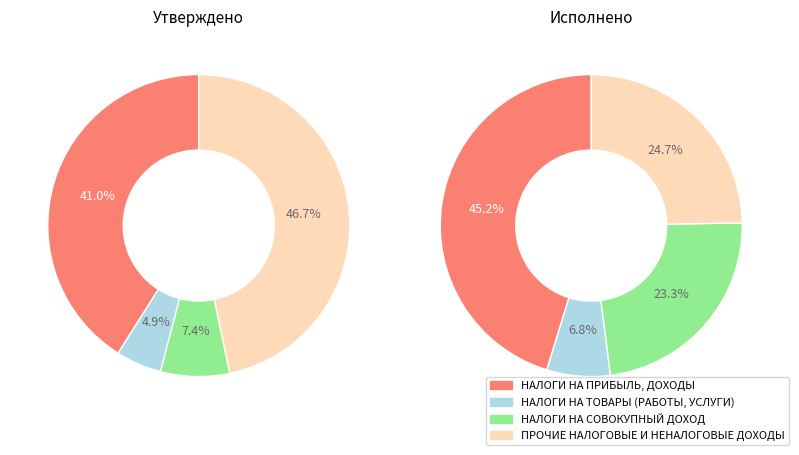

Rank the categories by value from lowest to highest.

НАЛОГИ НА ТОВАРЫ (РАБОТЫ, УСЛУГИ), НАЛОГИ НА СОВОКУПНЫЙ ДОХОД, НАЛОГОВЫЕ И НЕНАЛОГОВЫЕ ДОХОДЫ (прочие), НАЛОГИ НА ПРИБЫЛЬ, ДОХОДЫ